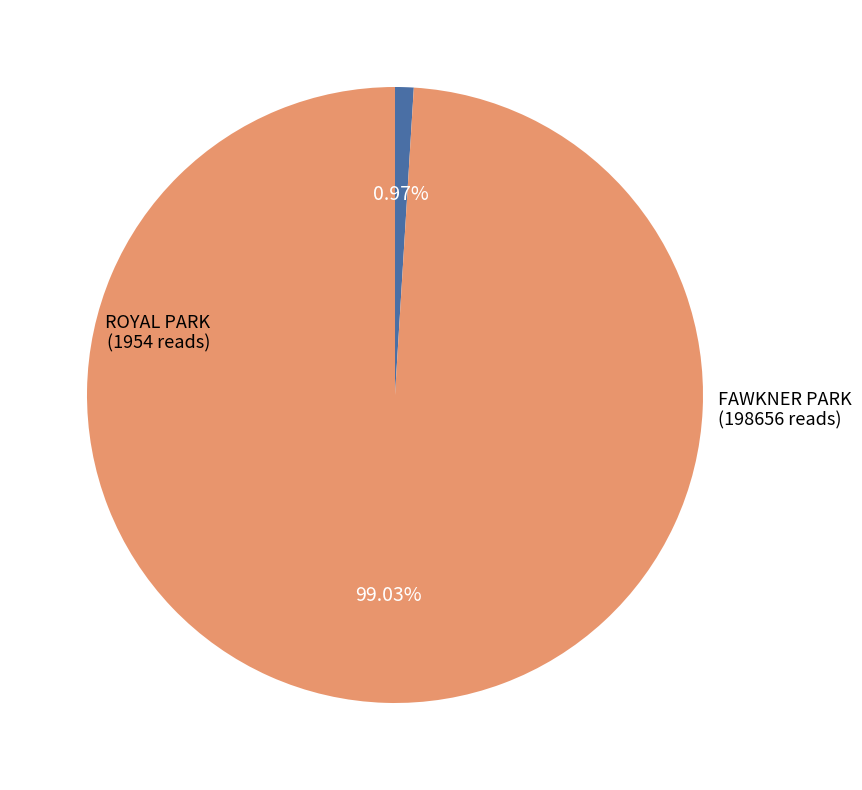

Is there any slice that represents more than half of the pie?

Yes